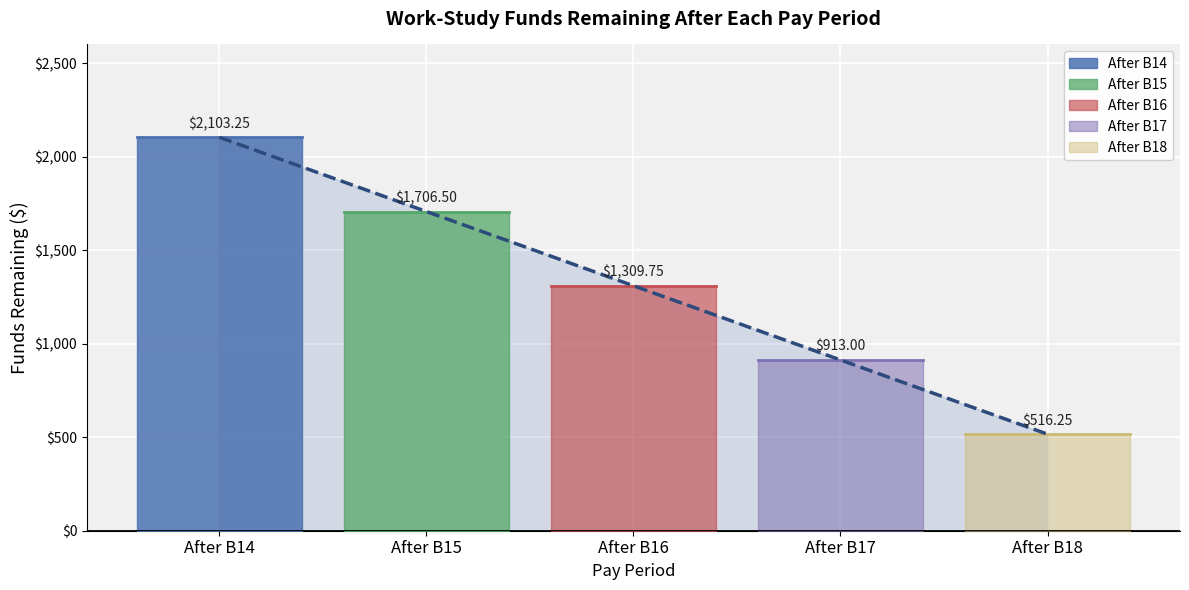

Approximately how many times larger is the value at After B18 compared to After B16?

0.4